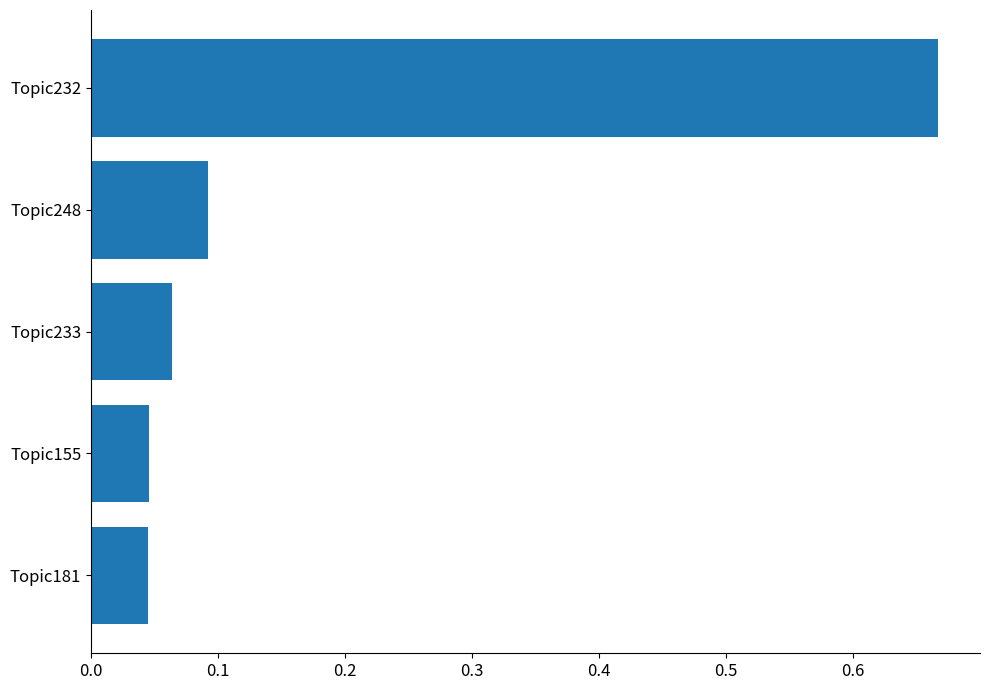

Is it true that the value at Topic181 is 0.1?

False